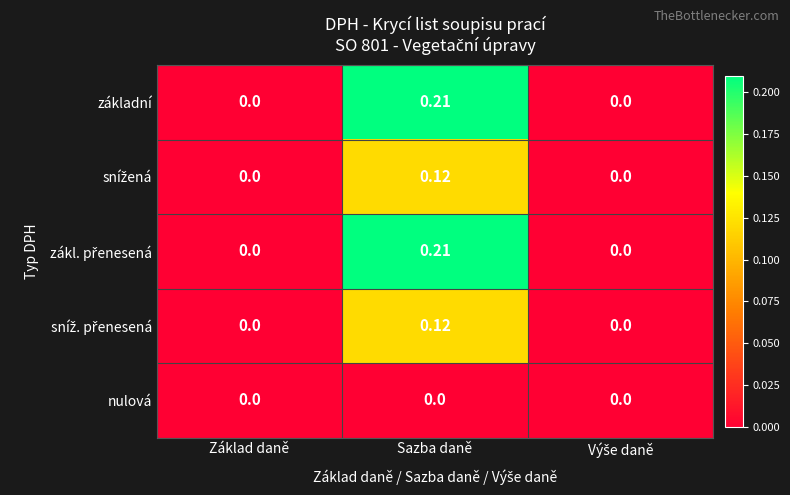

Which label corresponds to the largest value in the chart?

Sazba daně